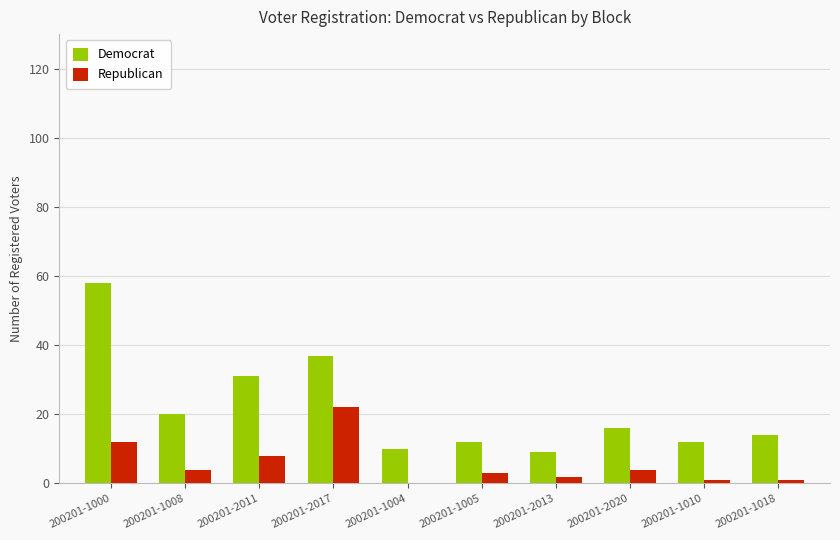

Is it true that Democrat equals 20 at 200201-1008?

True